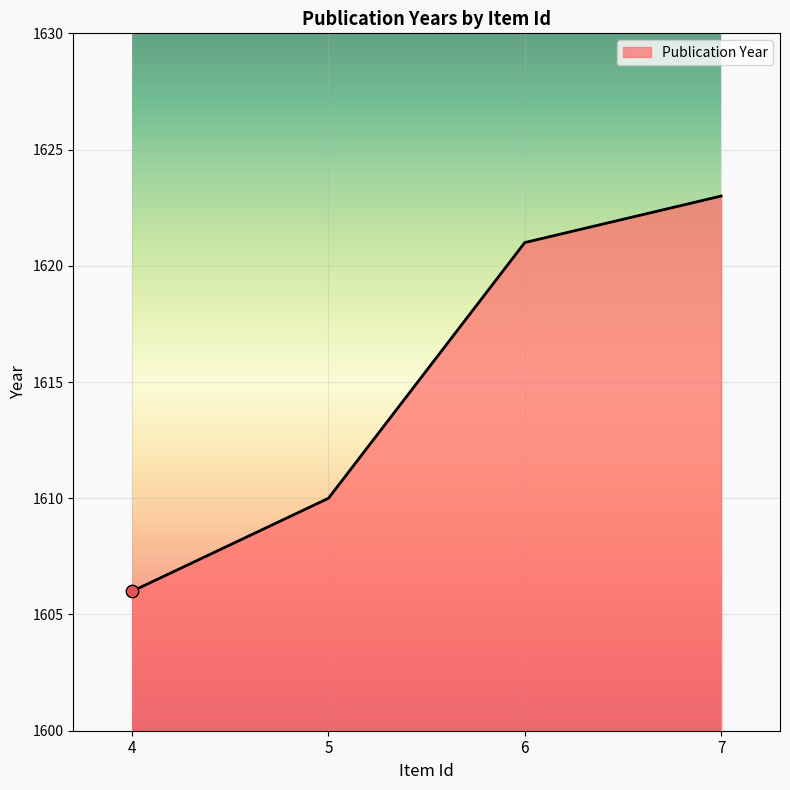

Approximately how many times larger is the value at 5 compared to 7?

1.0